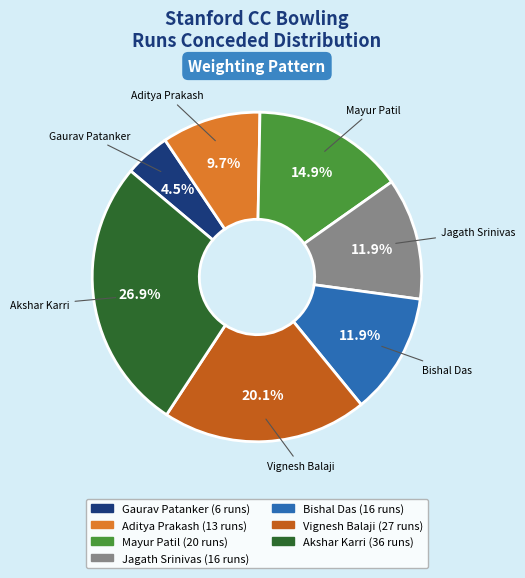

To the nearest percent, what is the difference between the largest and smallest slice percentages?

22%